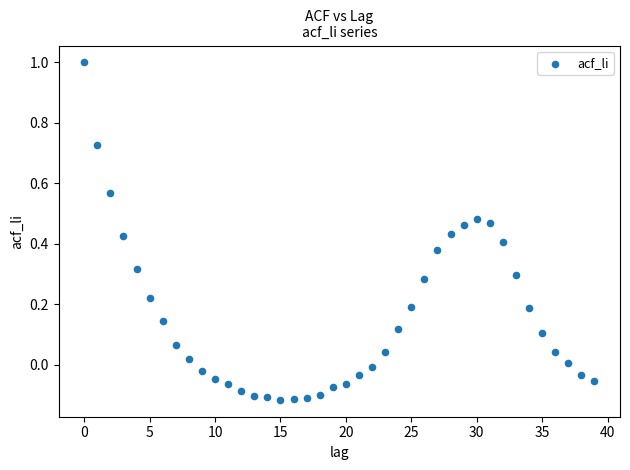

What is the range of Y values (max minus min)?

1.1